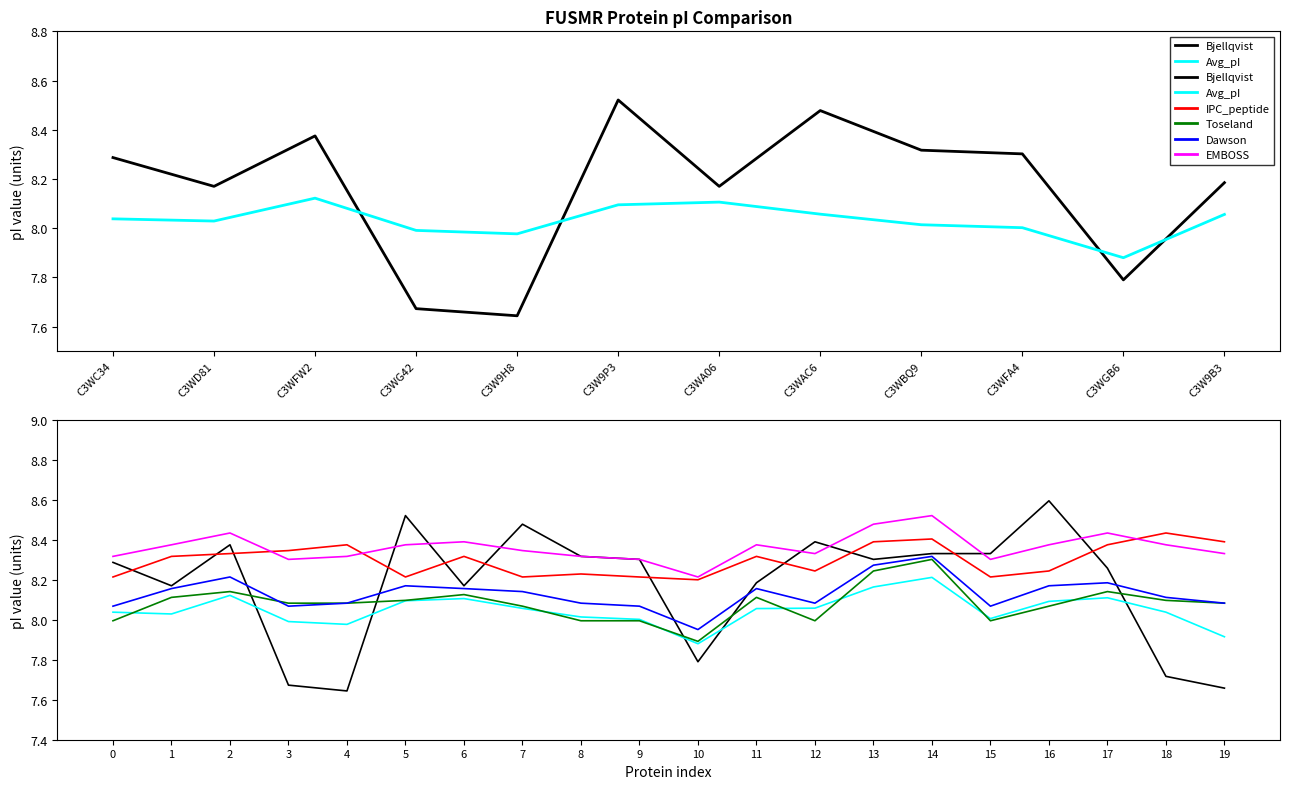

Which series has the widest spread of values?

Bjellqvist